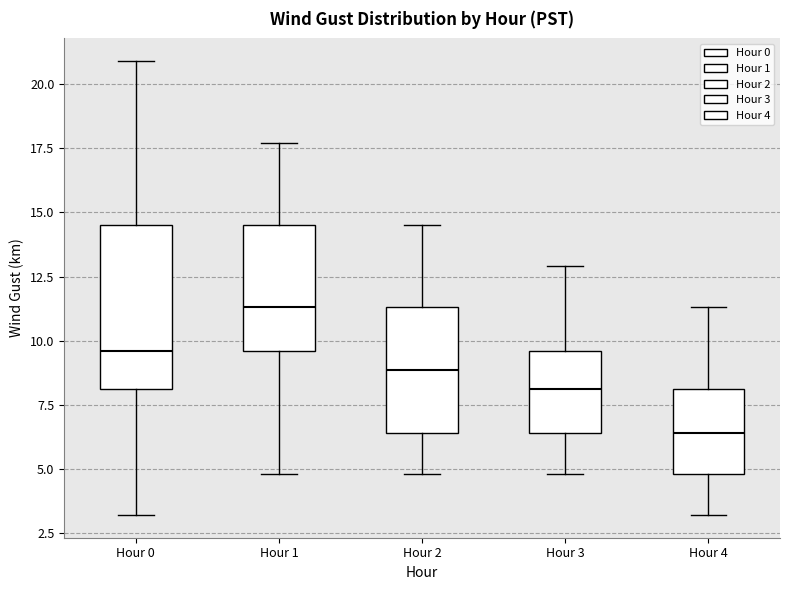

Where is the lower edge of the box for Hour 1 on the y-axis? The values are not printed on the chart, so give them approximately, as read against the axis.

9.5